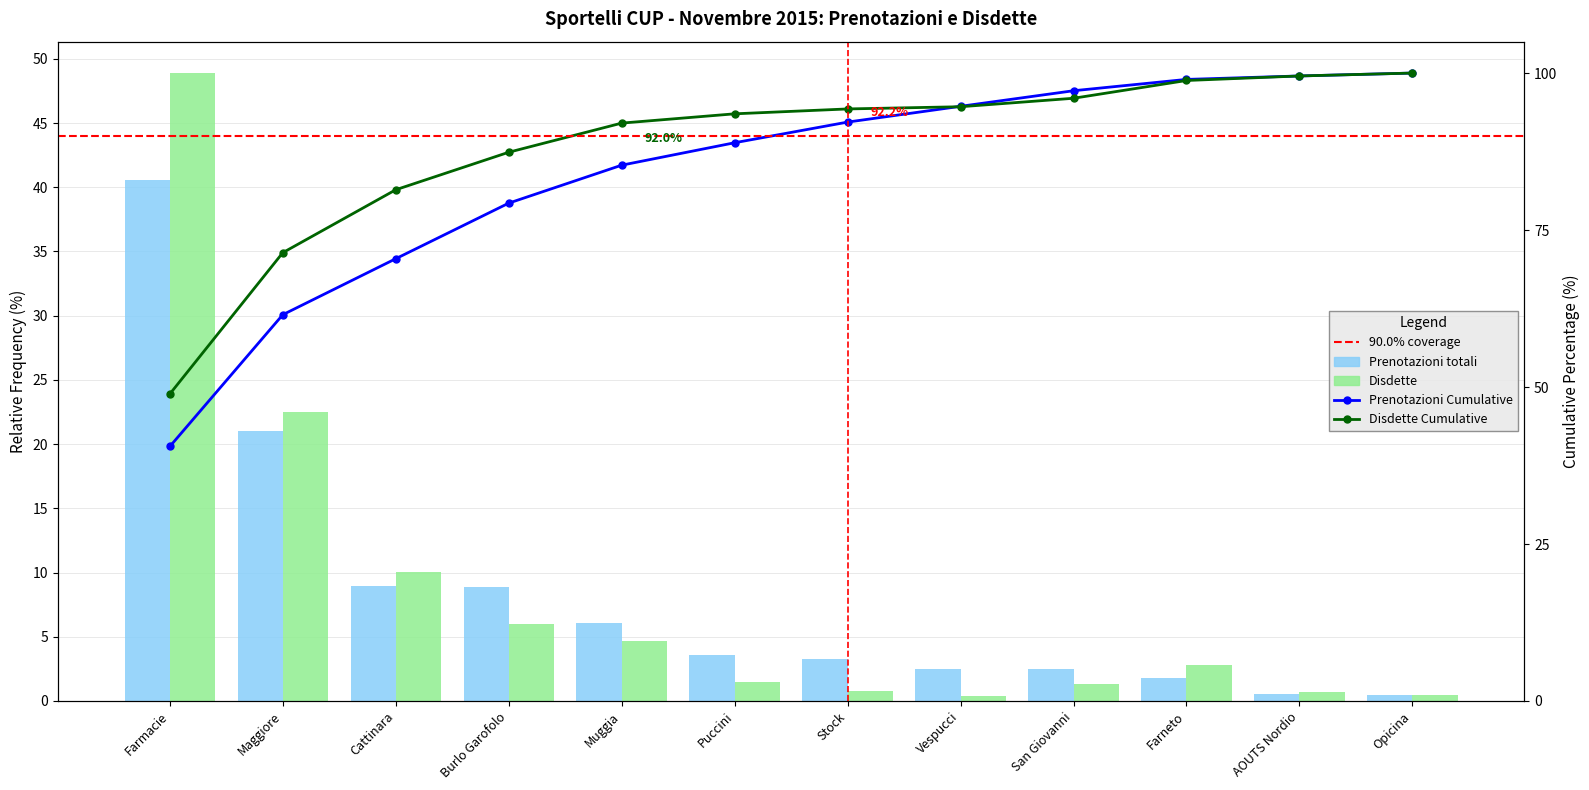

The value of Disdette at Burlo Garofolo is 14.3. True or false?

False